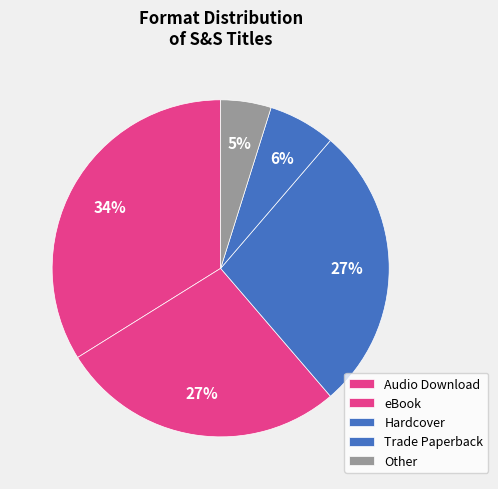

Does any single category account for the majority?

No